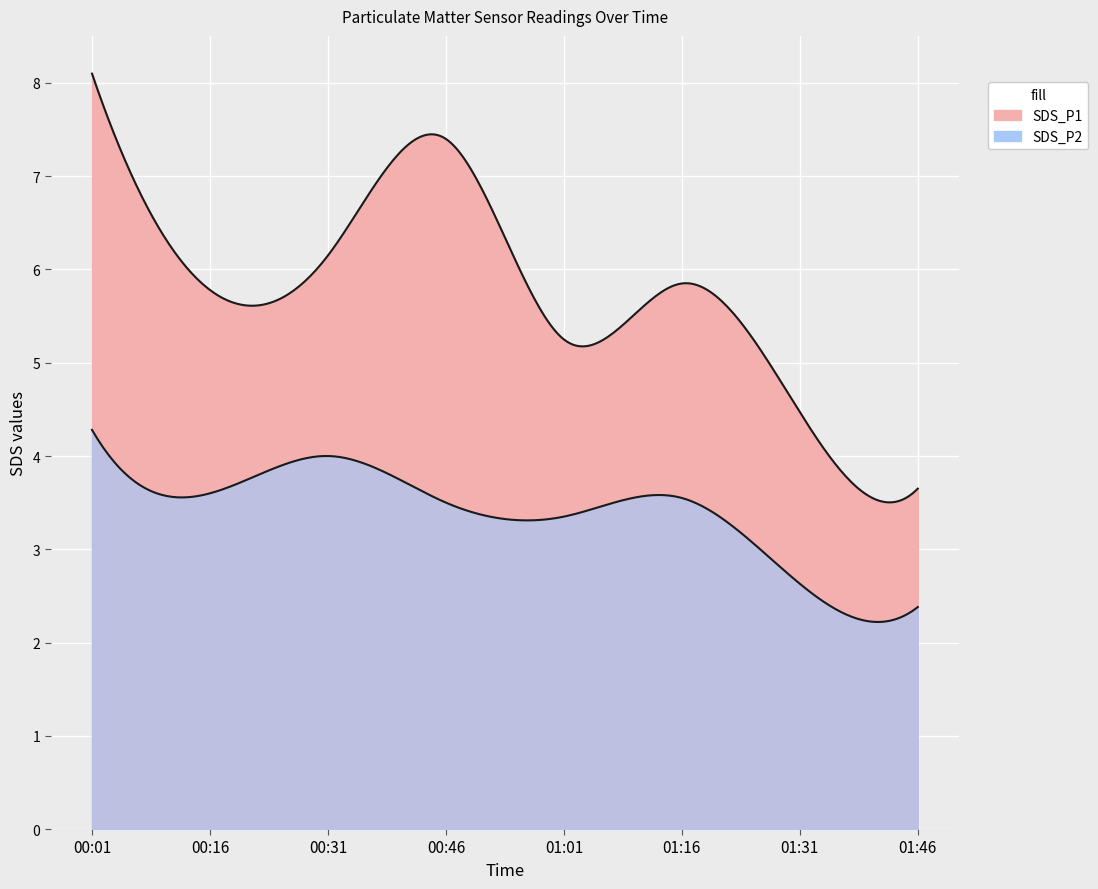

Reading left to right, transcribe all the data shown in this chart.

SDS_P1: 00:01=8.1	00:16=5.8	00:31=6.2	00:46=7.4	01:01=5.2	01:16=5.8	01:31=4.5	01:46=3.6
SDS_P2: 00:01=4.3	00:16=3.6	00:31=4.0	00:46=3.5	01:01=3.4	01:16=3.5	01:31=2.6	01:46=2.4